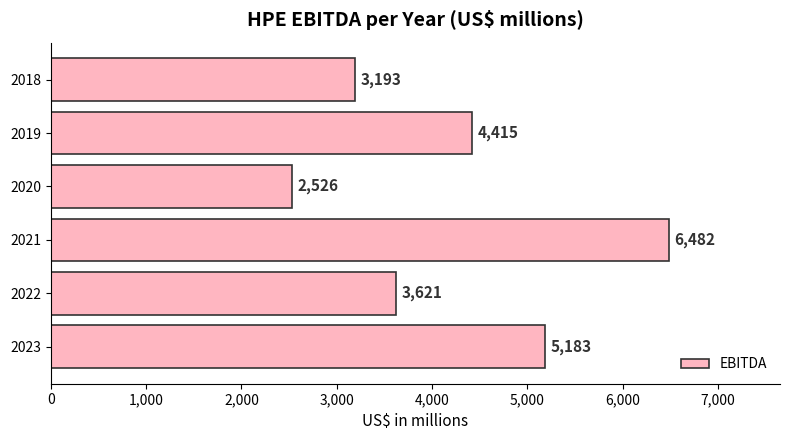

Reading bottom to top, list all the values displayed in this chart.

5183	3621	6482	2526	4415	3193